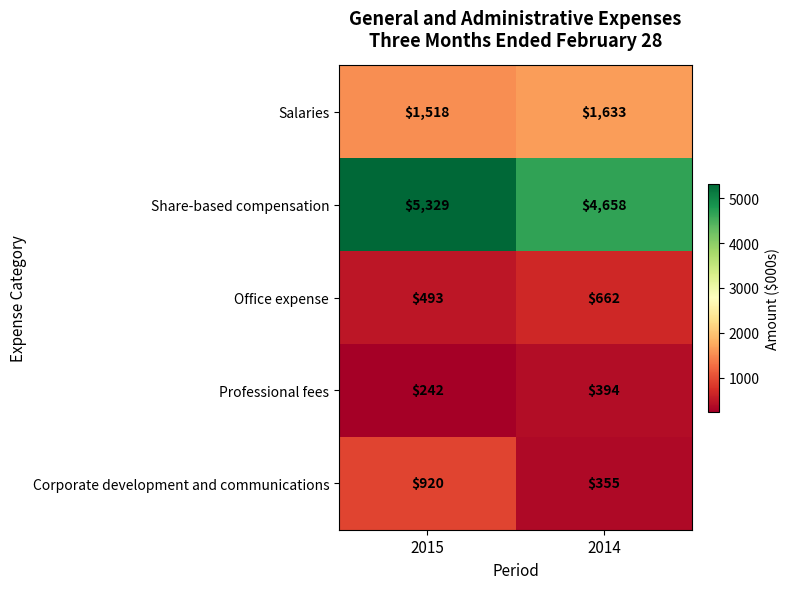

Reading left to right, transcribe all the data shown in this chart.

Salaries: 1518	1633
Share-based compensation: 5329	4658
Office expense: 493	662
Professional fees: 242	394
Corporate development and communications: 920	355